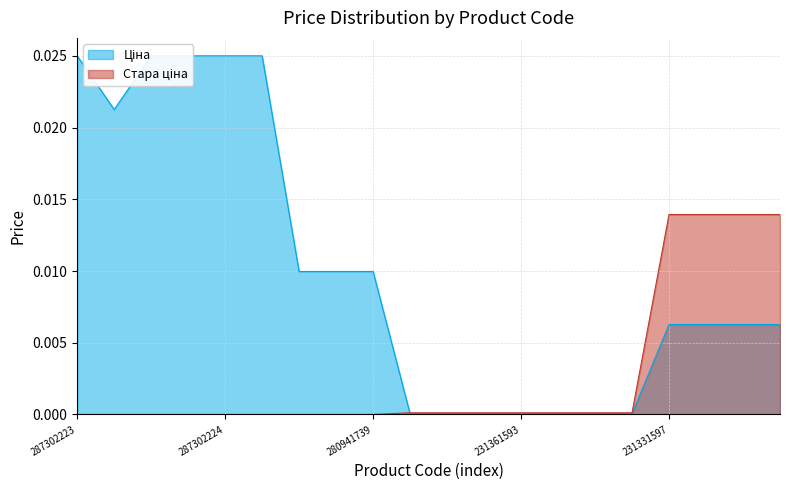

How many lines are shown in the chart?

2